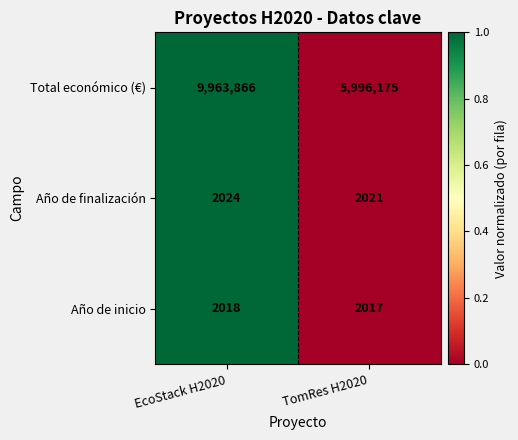

What is the difference between the Año de finalización values at TomRes H2020 and EcoStack H2020?

3